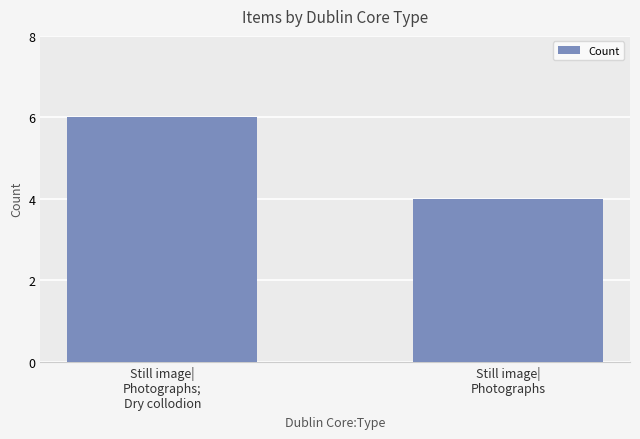

What value does the data have at Still image|
Photographs;
Dry collodion?

6